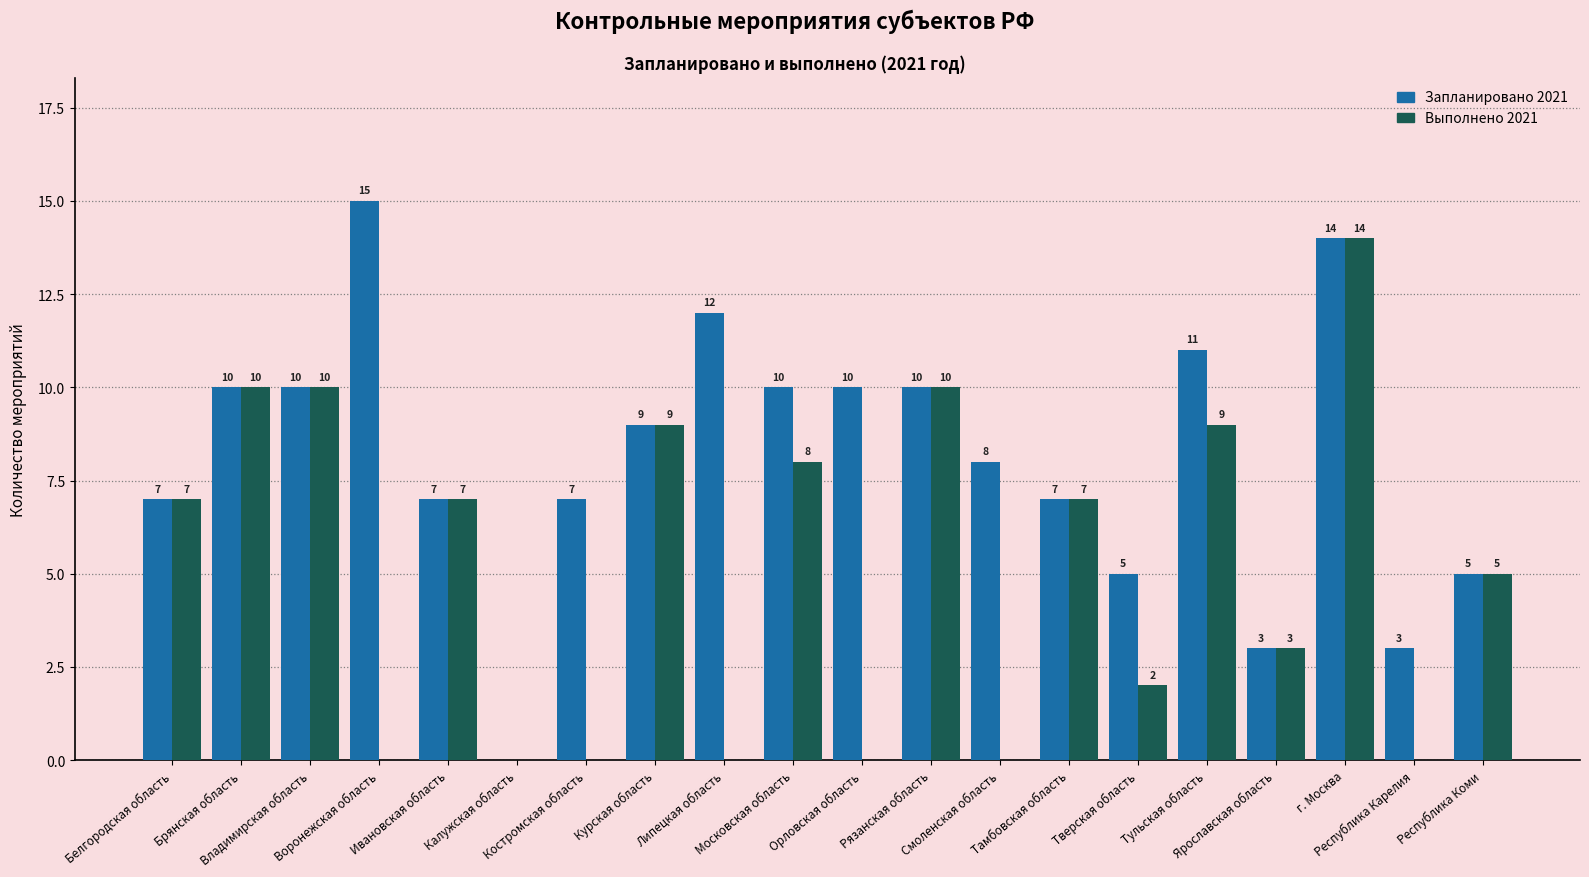

At which label does Запланировано 2021 first exceed 9?

Брянская область